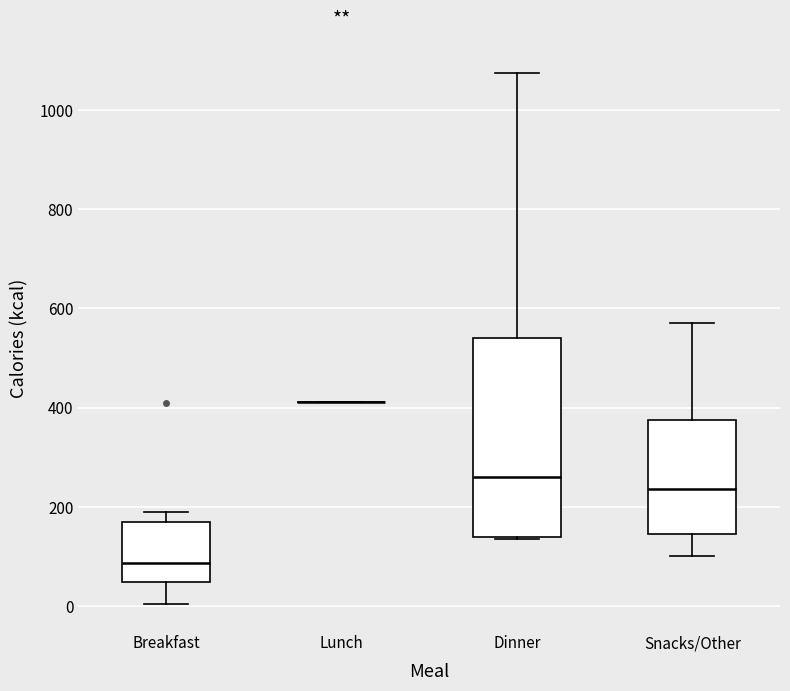

Where is the upper edge of the box for Breakfast on the y-axis? The values are not printed on the chart, so give them approximately, as read against the axis.

160